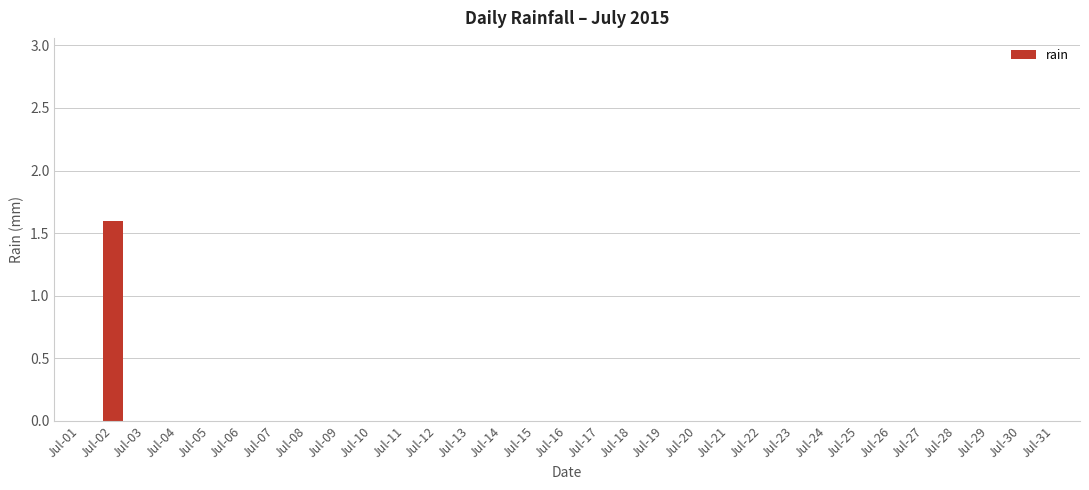

What is the sum of all values?

1.6